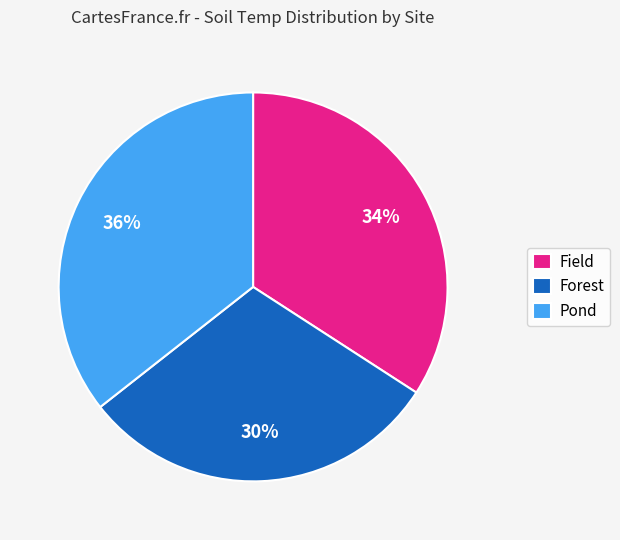

Is Forest the majority of the pie?

No